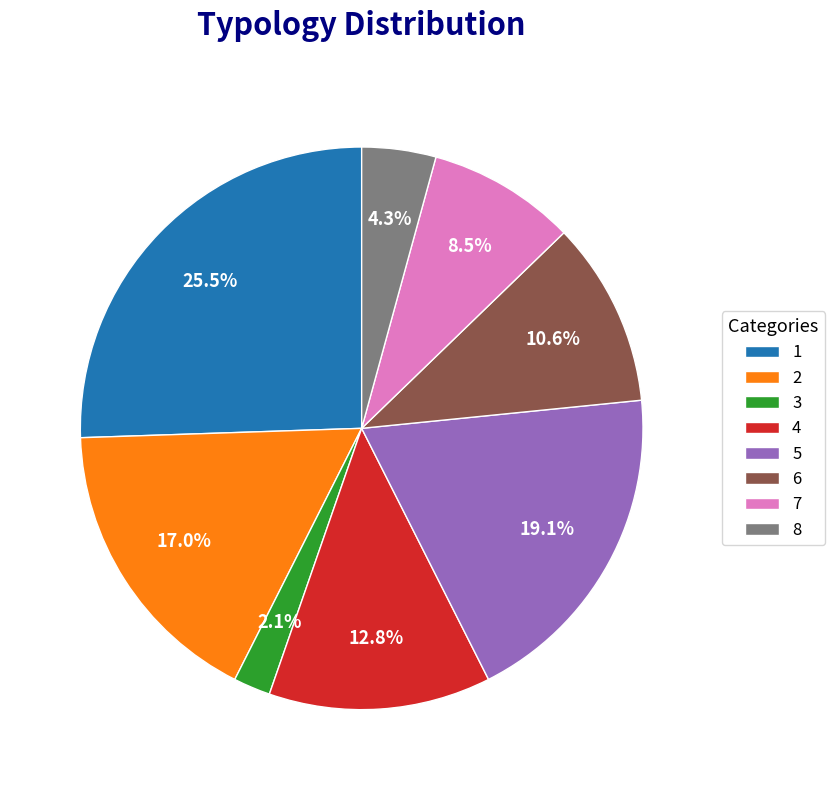

Rank the categories by value from highest to lowest.

1, 5, 2, 4, 6, 7, 8, 3